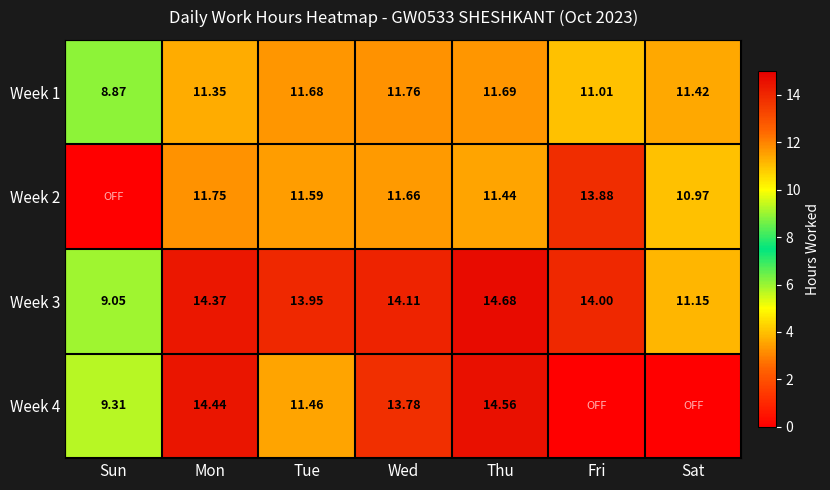

Where does the Week 3 series first go above 14?

Mon